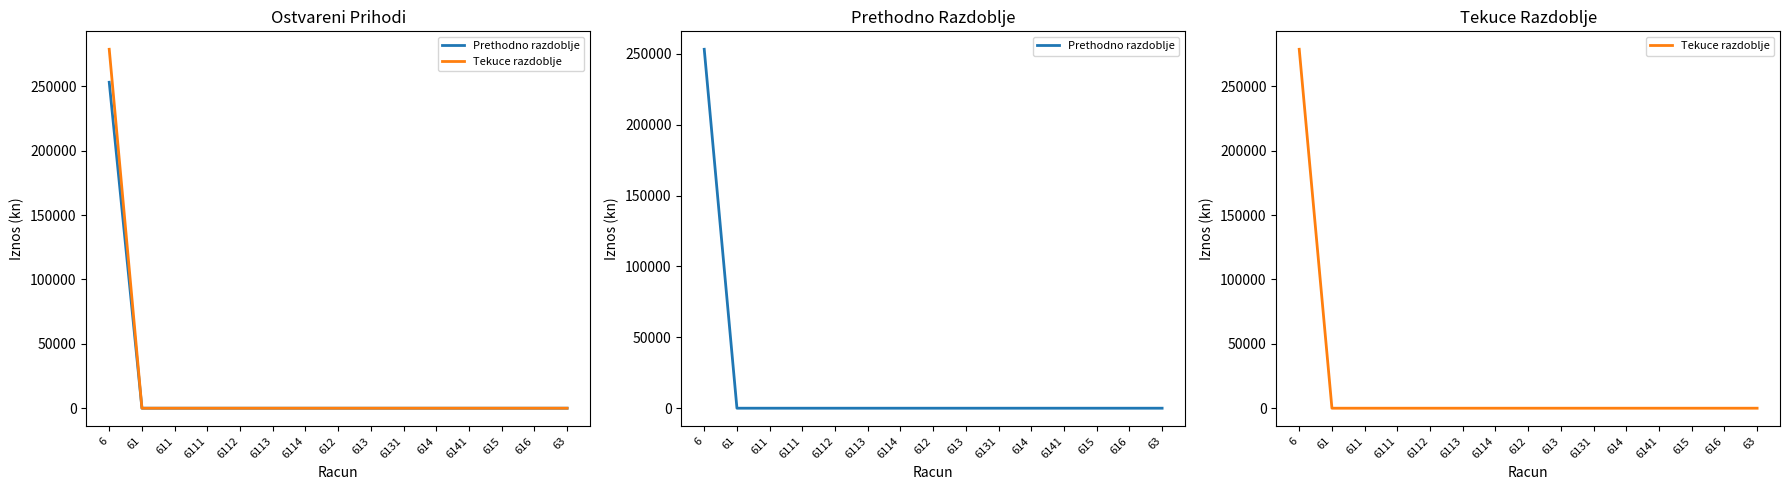

True or false: Prethodno razdoblje and Tekuce razdoblje cross at least once.

False